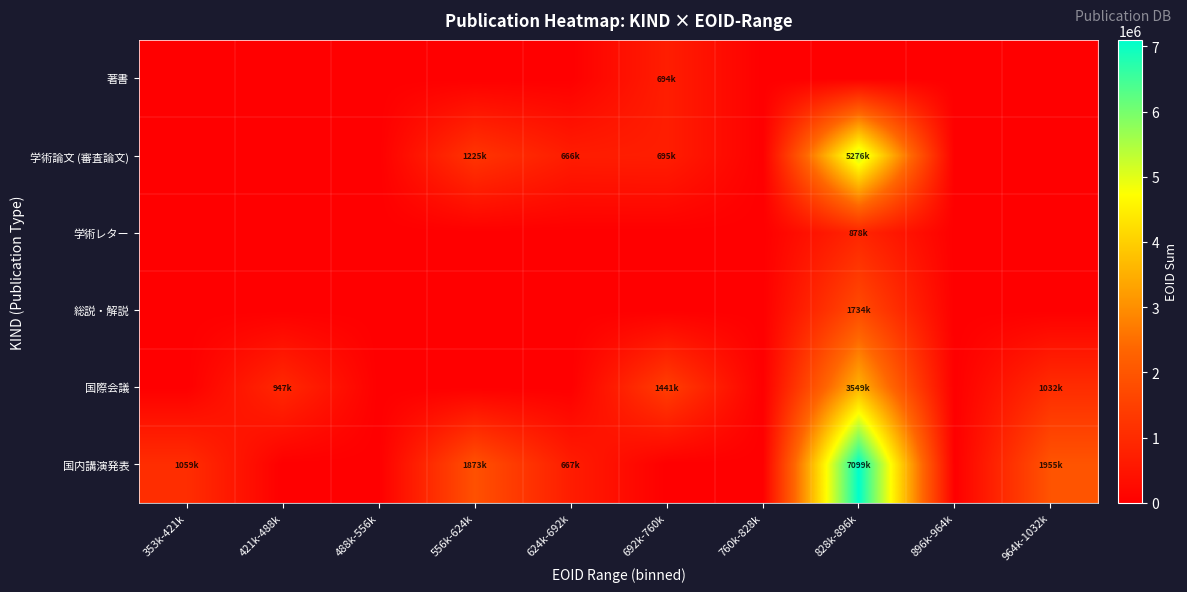

List the series in order of their peak value, highest first.

国内講演発表, 学術論文 (審査論文), 国際会議, 総説・解説, 学術レター, 著書